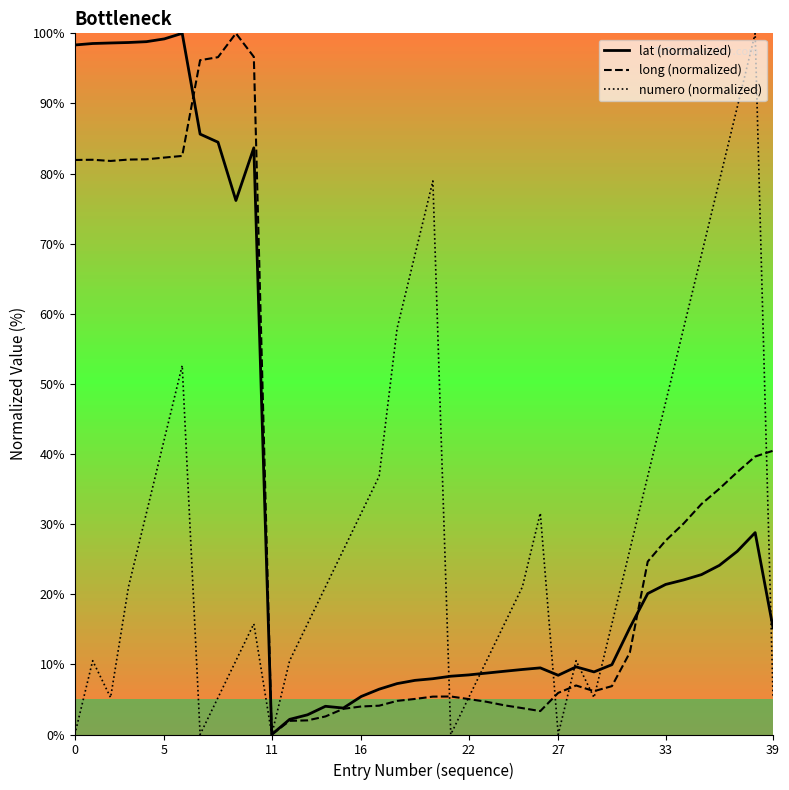

What is the maximum value for numero (normalized)?

100.0